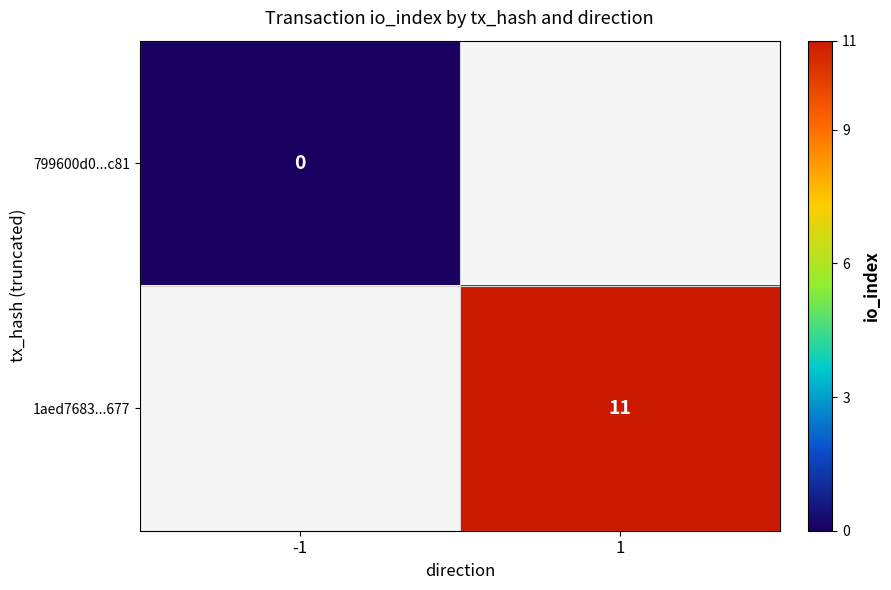

Which category has the lowest value across all series?

-1